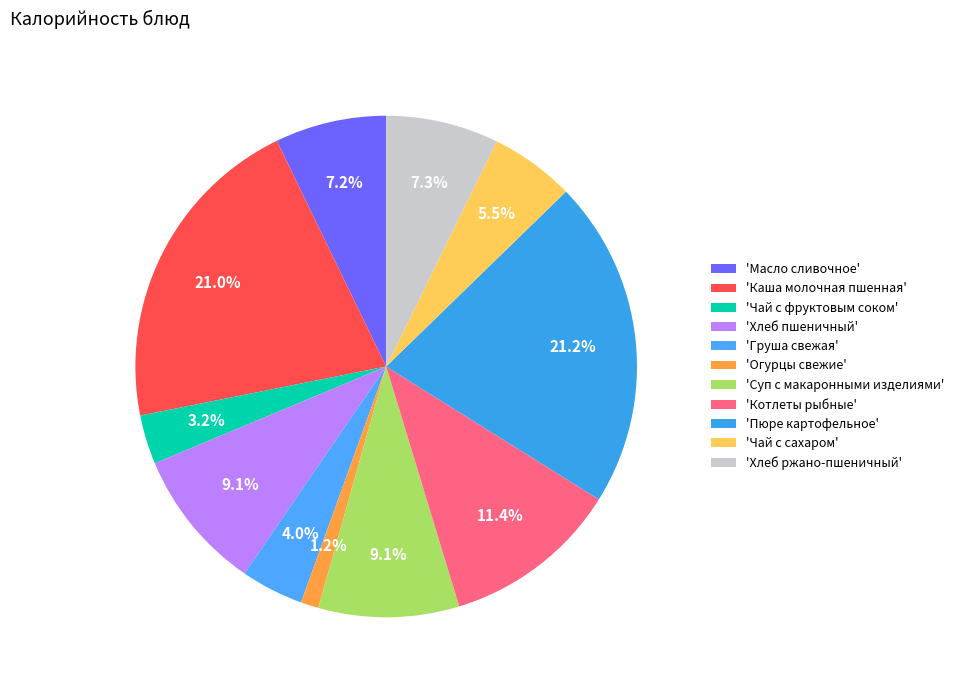

To the nearest percent, what is the average slice percentage?

9%